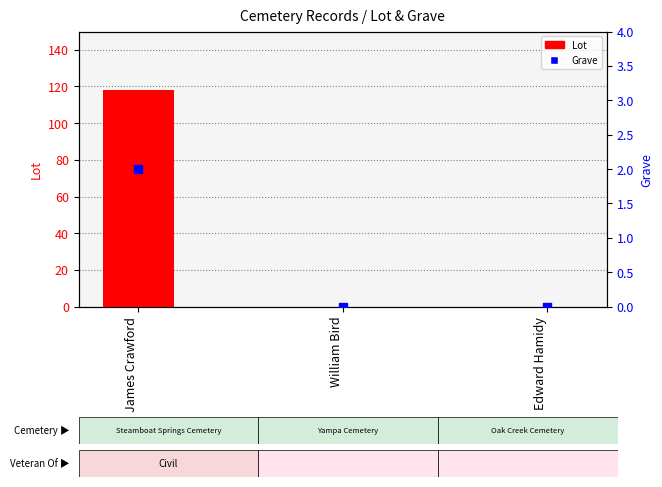

What are all the series names shown in the legend?

Lot, Grave